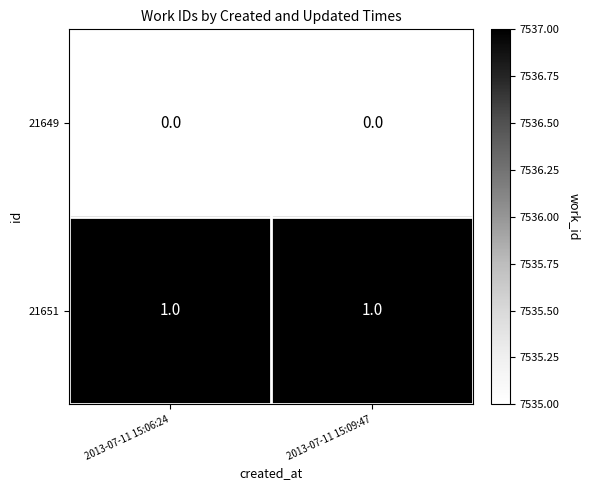

List the series in order of their overall mean, lowest first.

21649, 21651